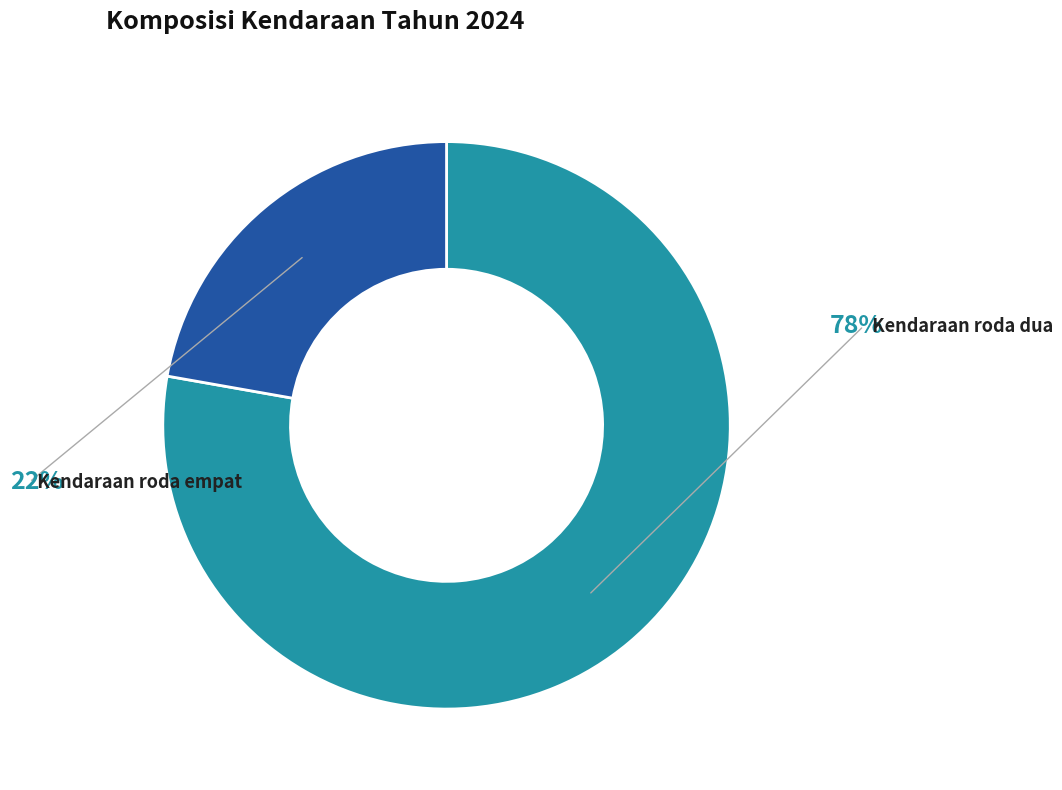

To the nearest percent, what percentage of the pie is Kendaraan roda empat?

22%